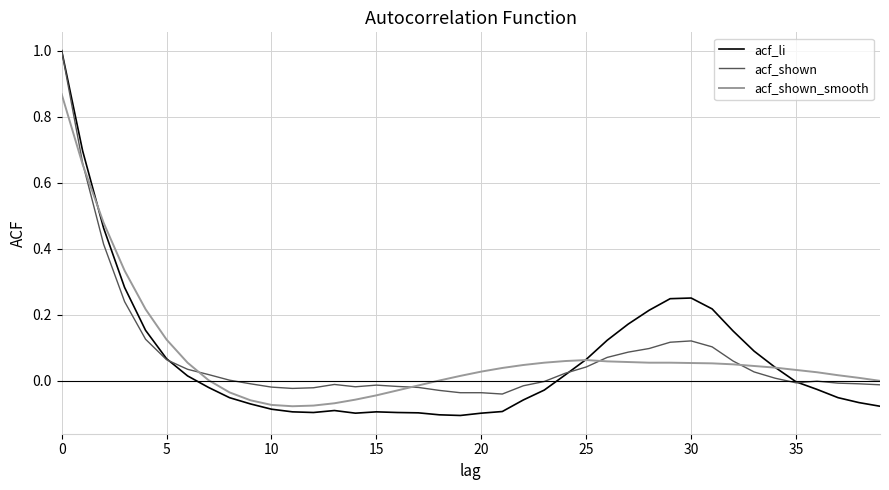

What is the maximum value shown in the chart?

1.0